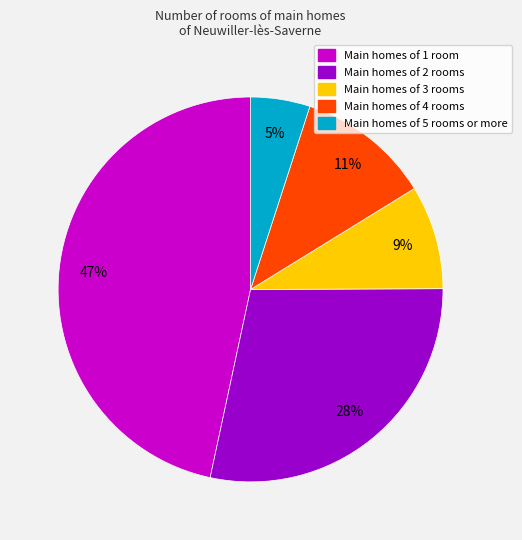

Is there a majority slice in this chart?

No